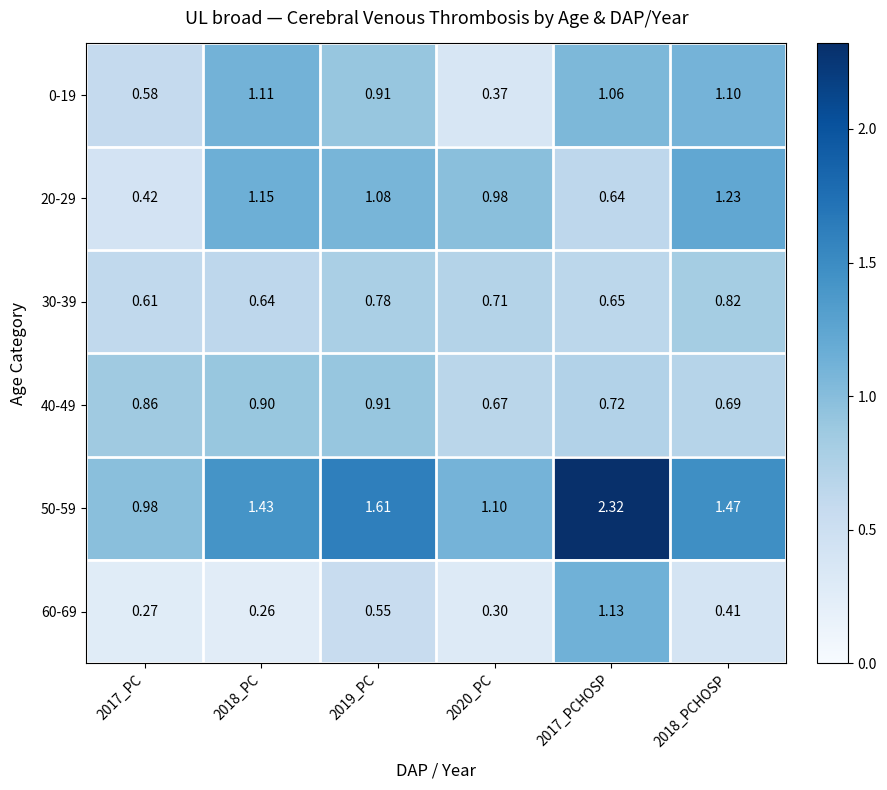

Rank the series by their maximum value, from lowest to highest.

30-39, 40-49, 0-19, 60-69, 20-29, 50-59